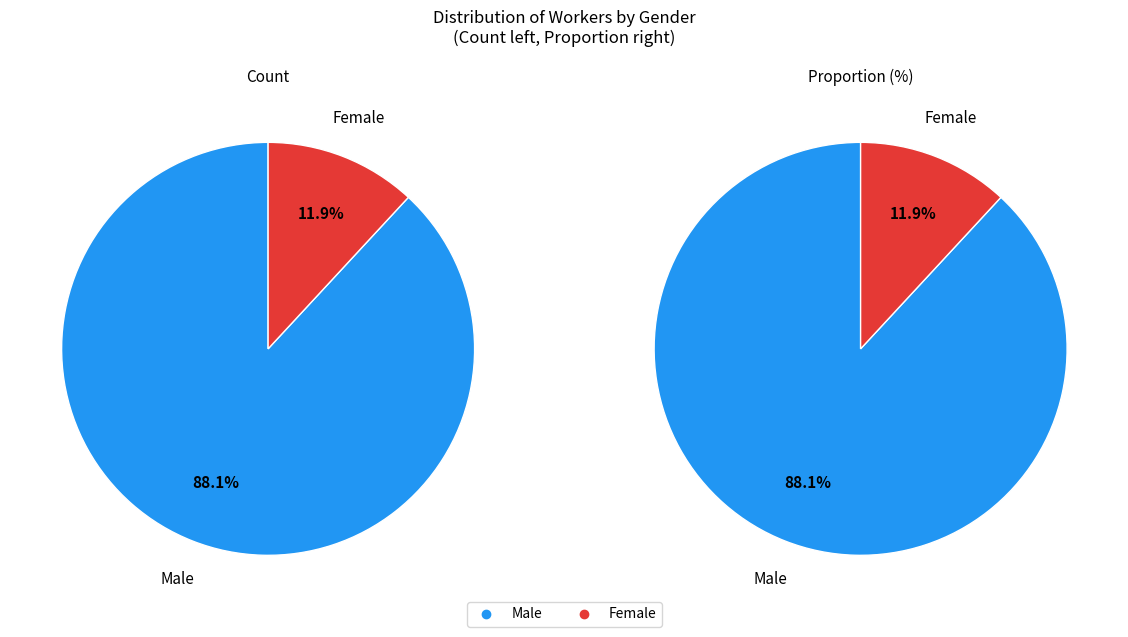

How many segments does this pie chart have?

2